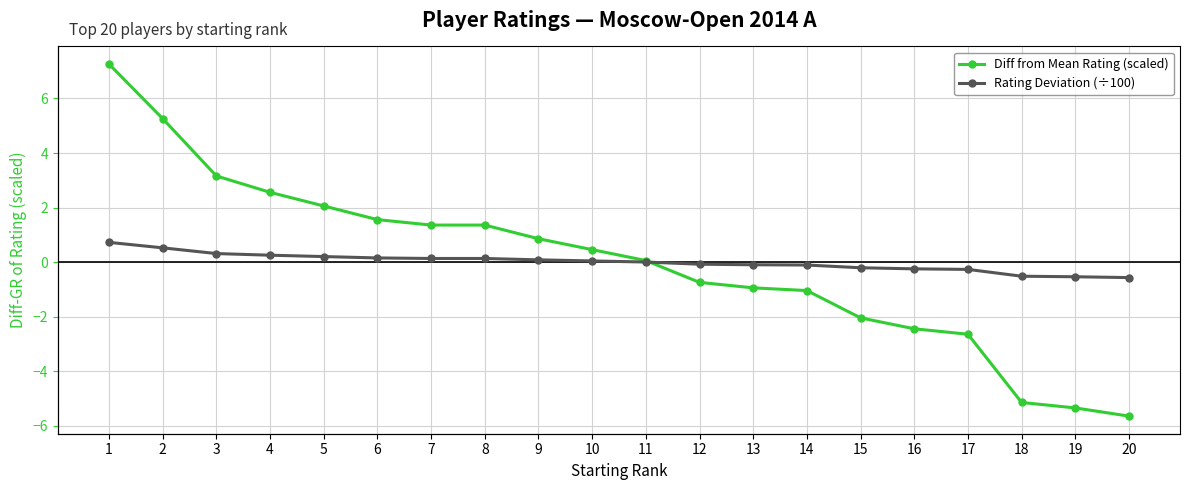

List the labels in order of Rating Deviation (÷100) value, largest first.

1, 2, 3, 4, 5, 6, 7, 8, 9, 10, 11, 12, 13, 14, 15, 16, 17, 18, 19, 20